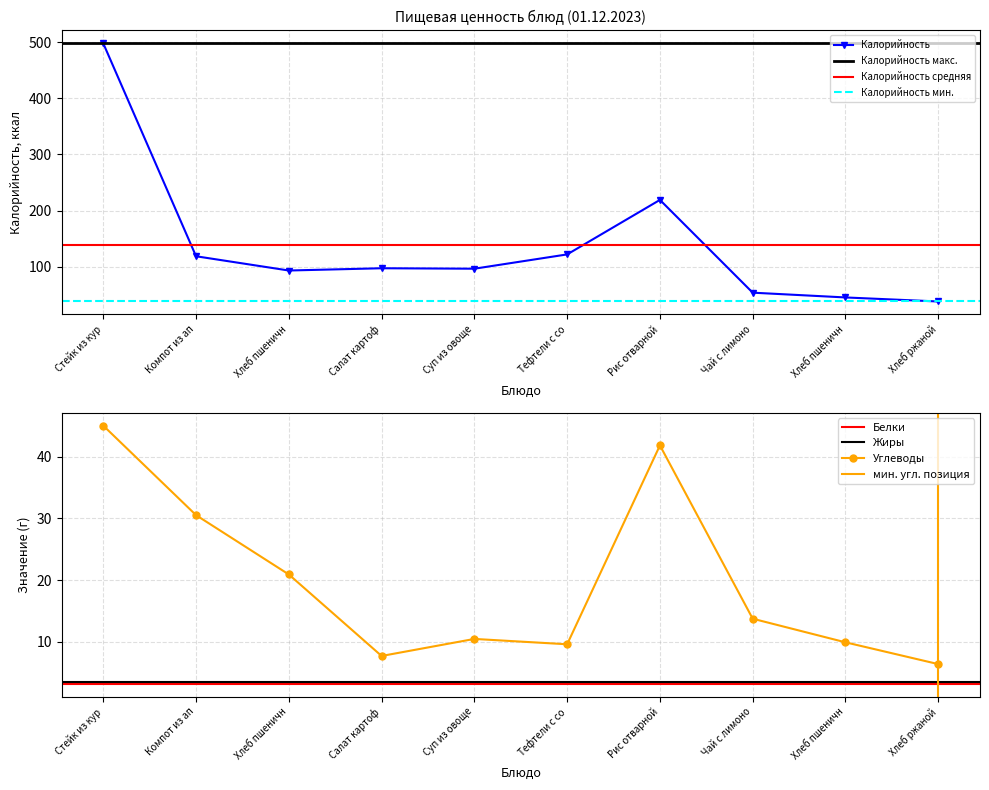

What is the value of the Углеводы point at the 10th from the left?

6.4